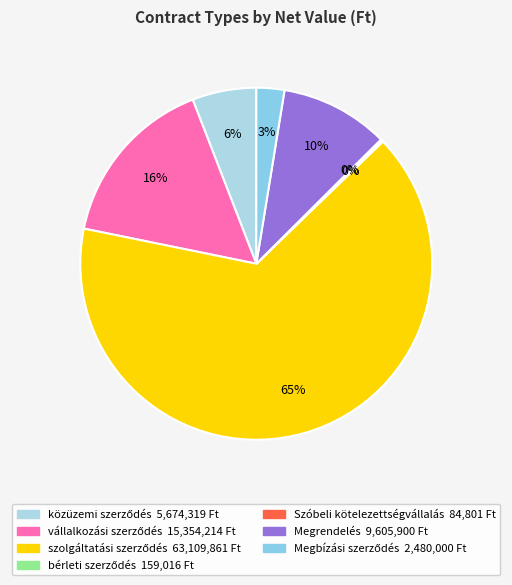

Is there a majority slice in this chart?

Yes